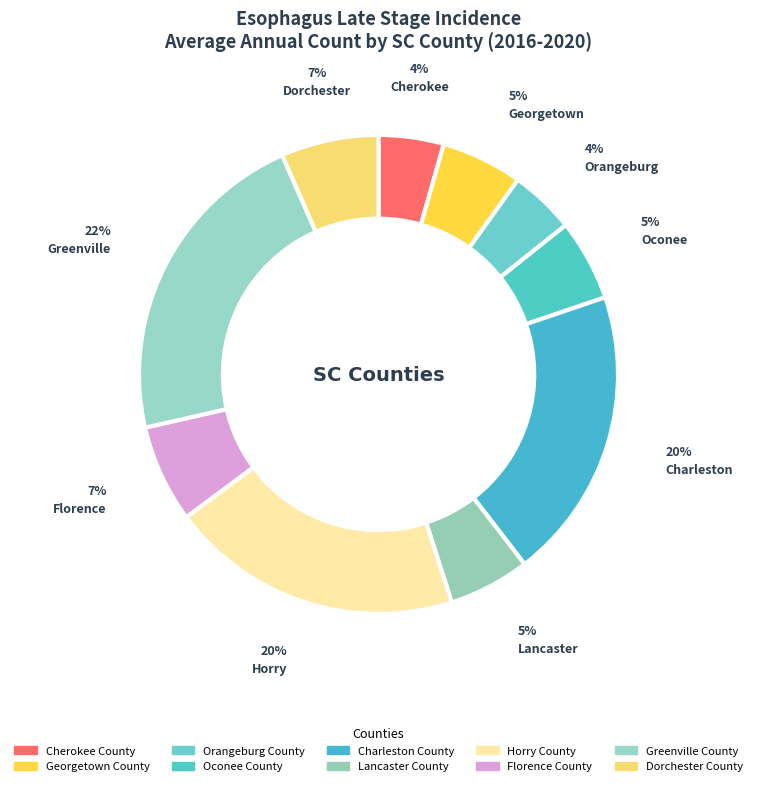

Is there a majority slice in this chart?

No